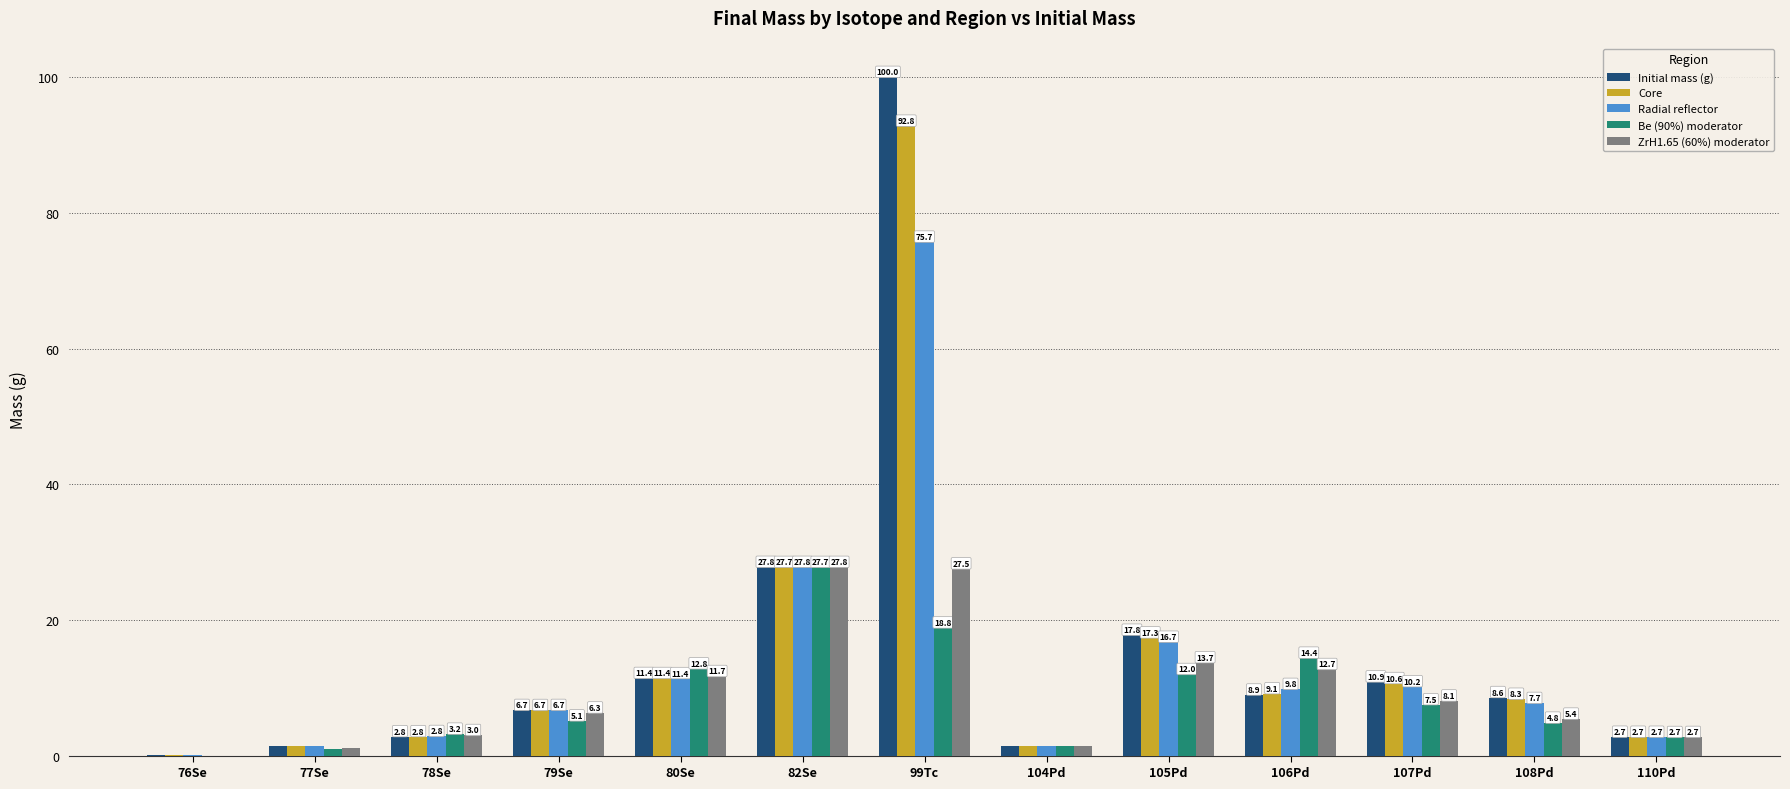

Which category has the highest value in the ZrH1.65 (60%) moderator series?

82Se